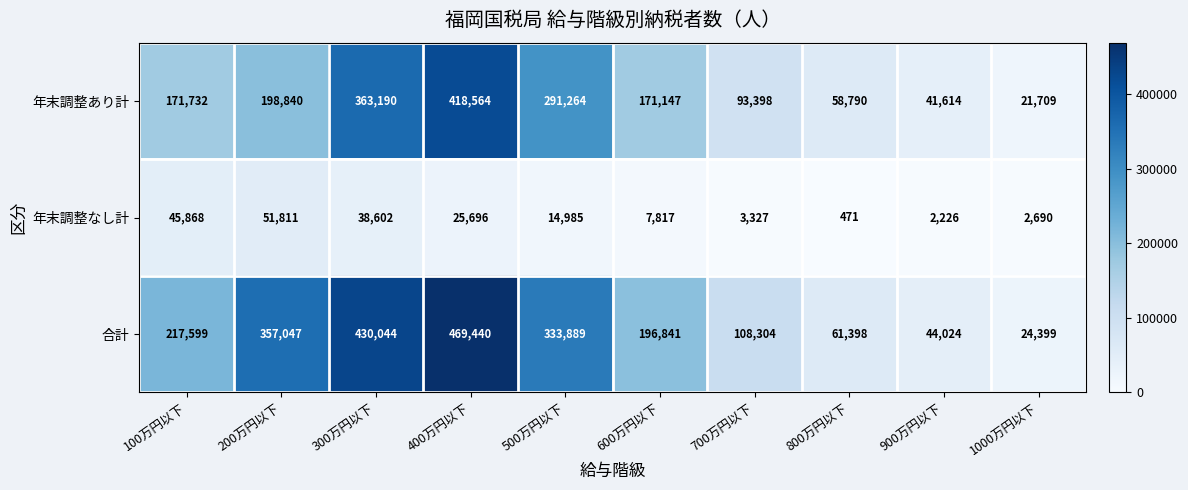

At which category is the sum across all series the highest?

400万円以下